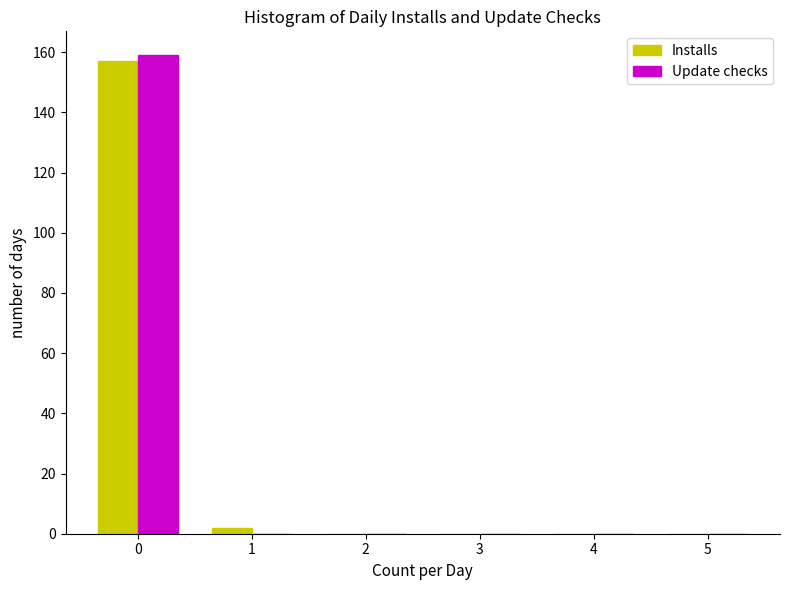

In the Installs series, which range on the x-axis has the tallest bar?

-0.5 to 0.5